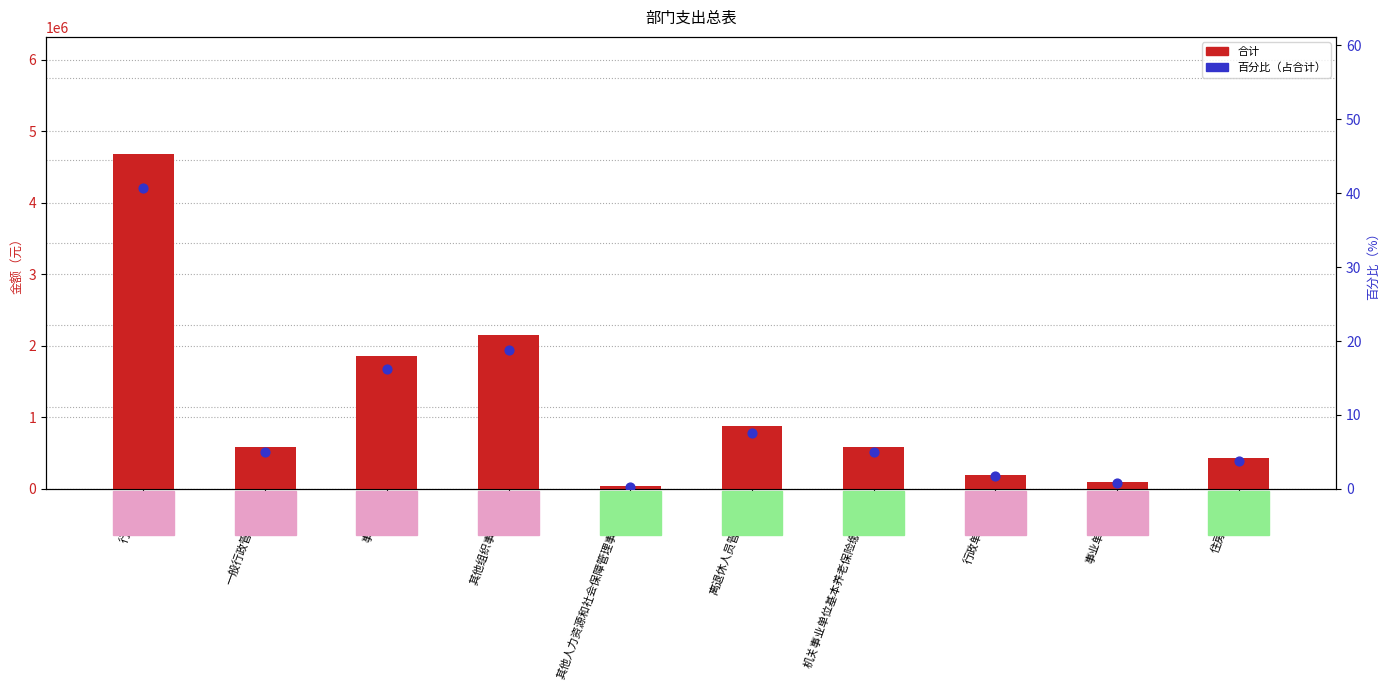

What is the total value across all series at 住房公积金?

433978.4